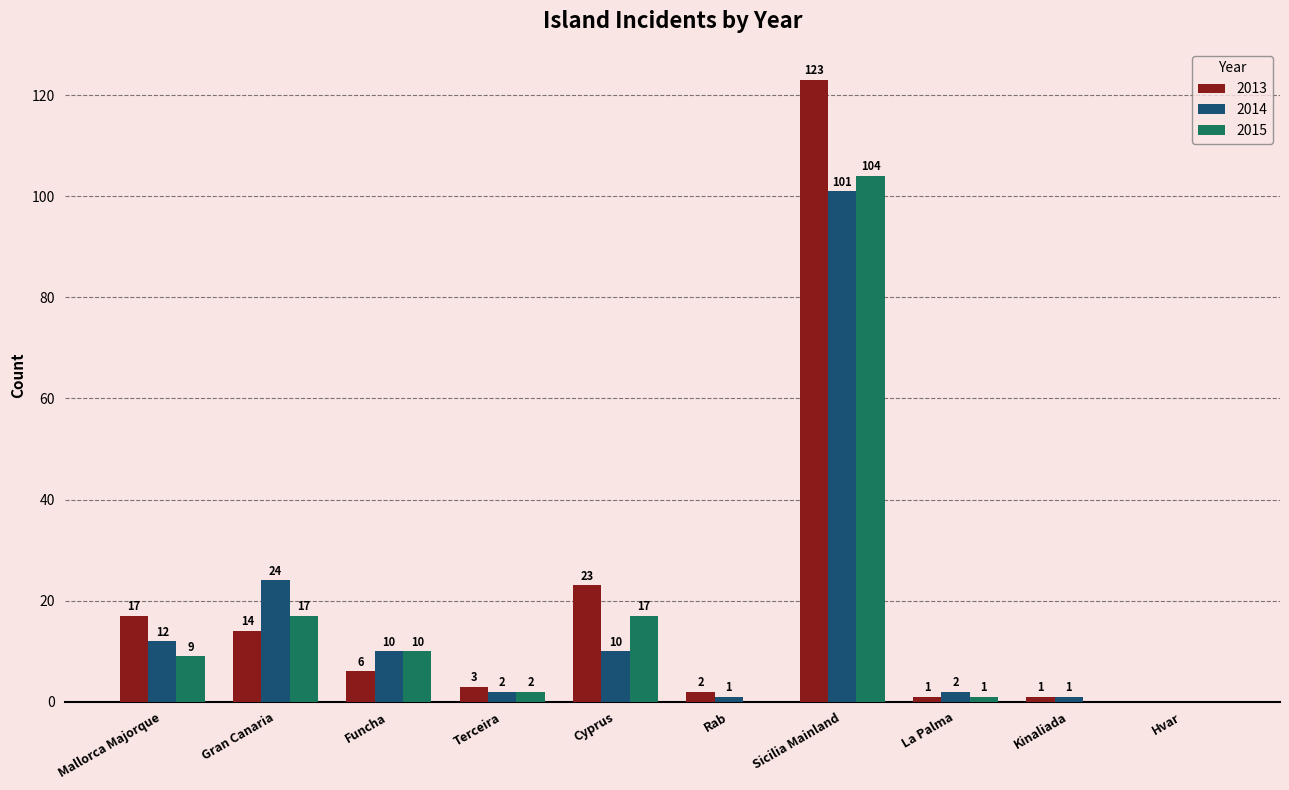

How many groups of bars are there?

10